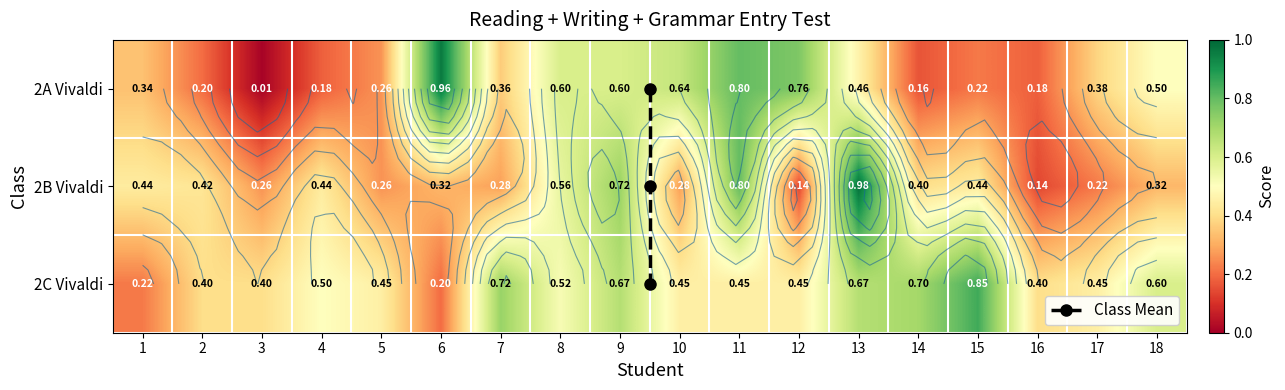

Which series has the largest total across all categories?

2C Vivaldi